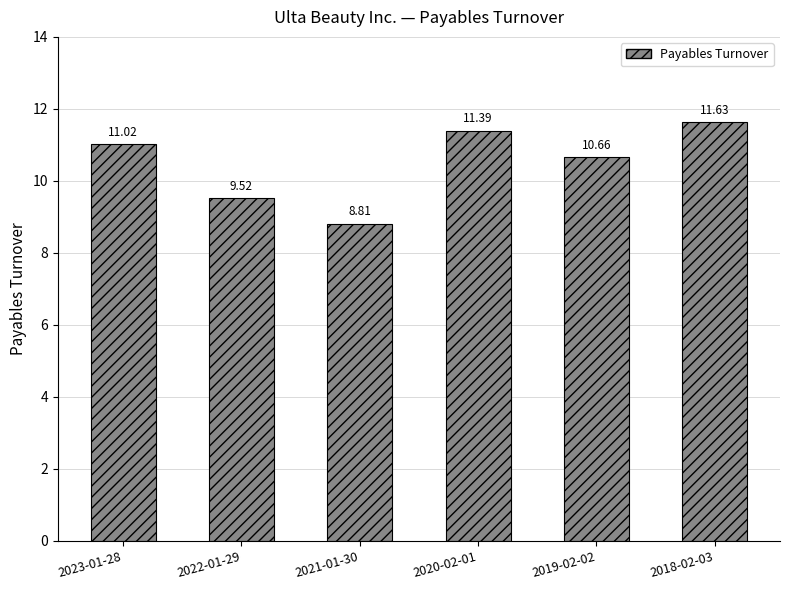

At which label does the data first exceed 11?

2023-01-28